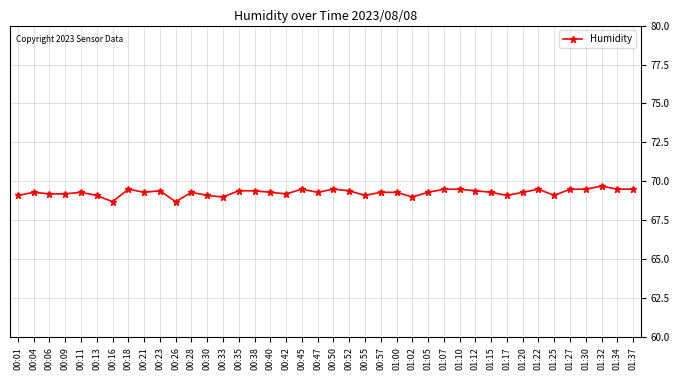

What is the difference between the values at 01:12 and 00:28?

0.1